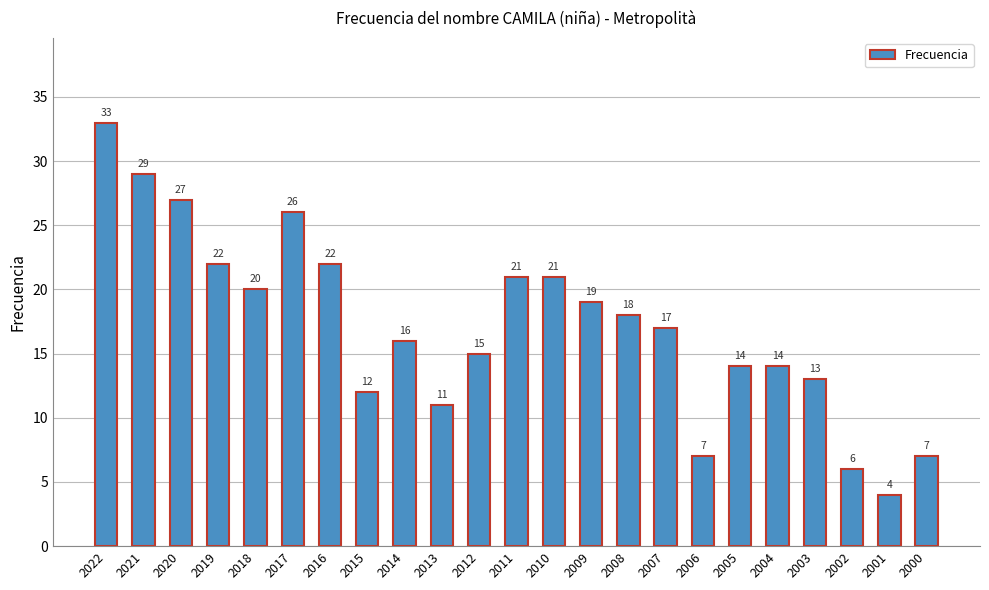

Are the bars grouped side by side (vs. stacked)?

No